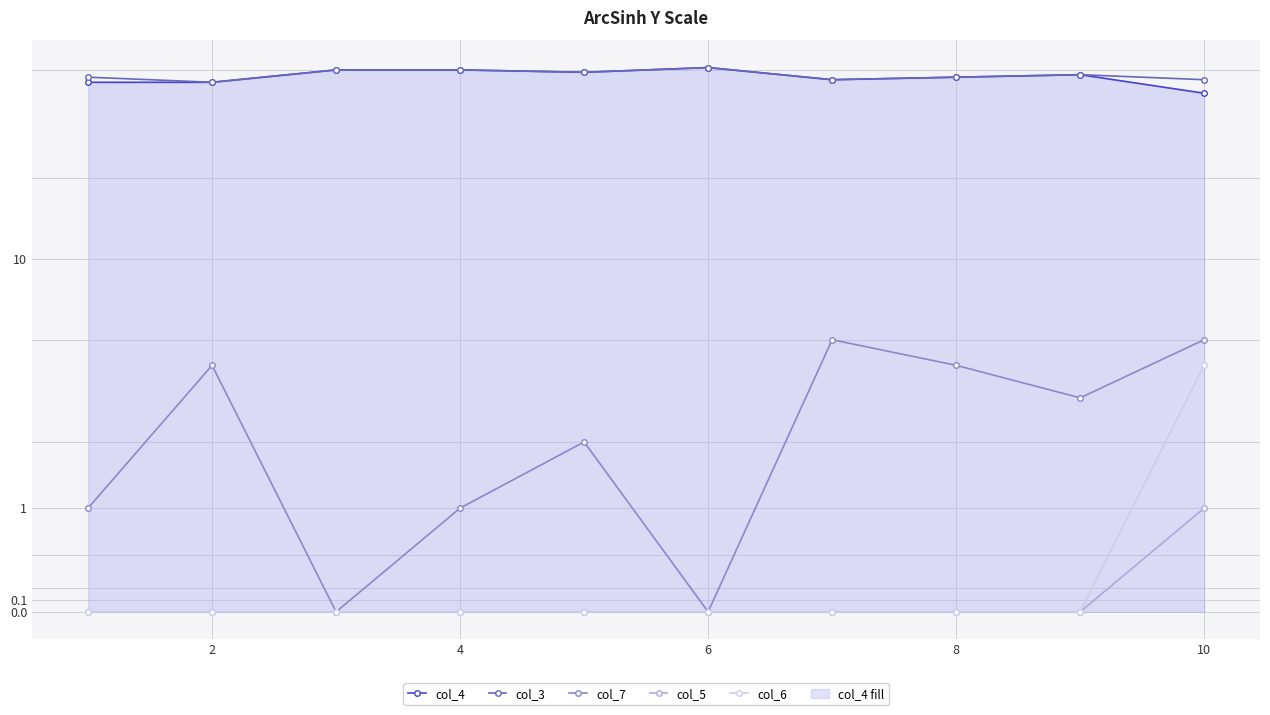

Which label corresponds to the smallest value in the chart?

4